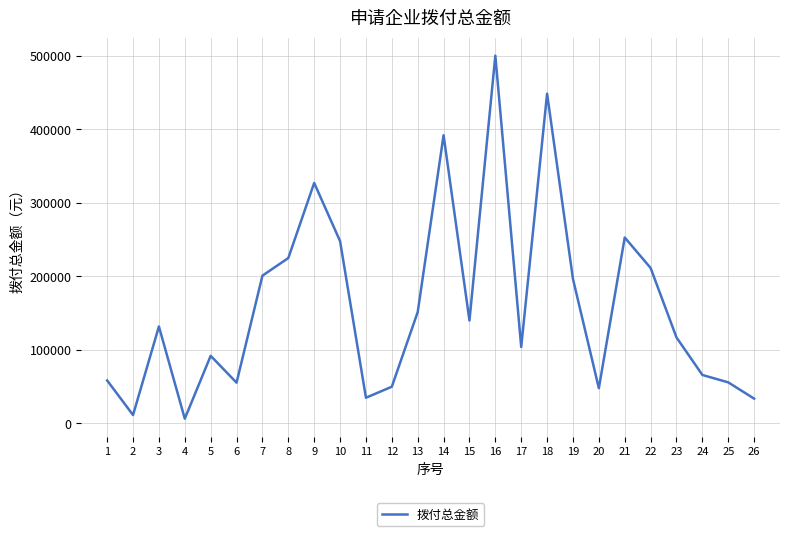

True or false: the data shows 165728 at 23.

False